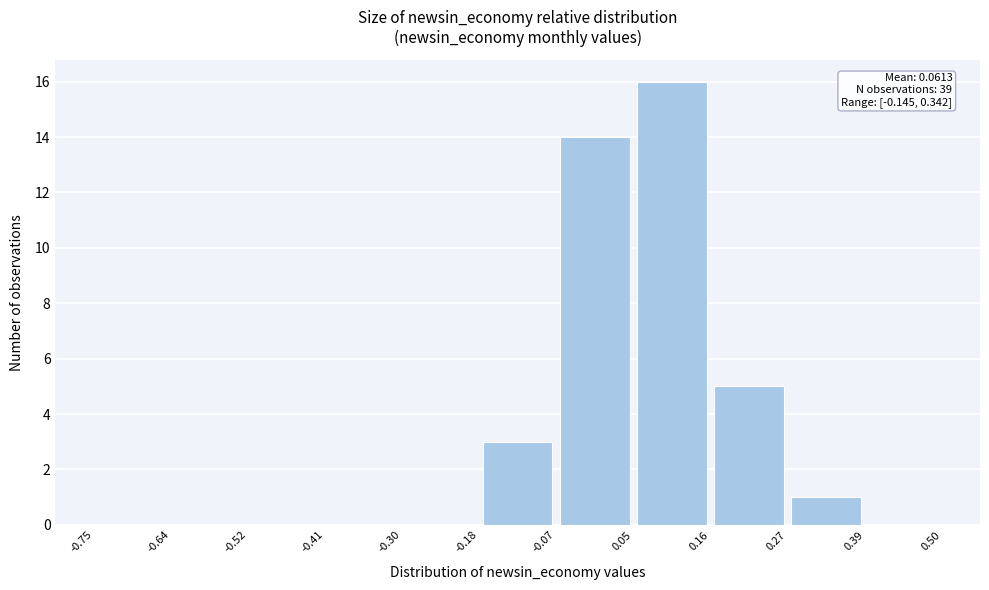

Which range on the x-axis has the tallest bar?

0.05 to 0.16